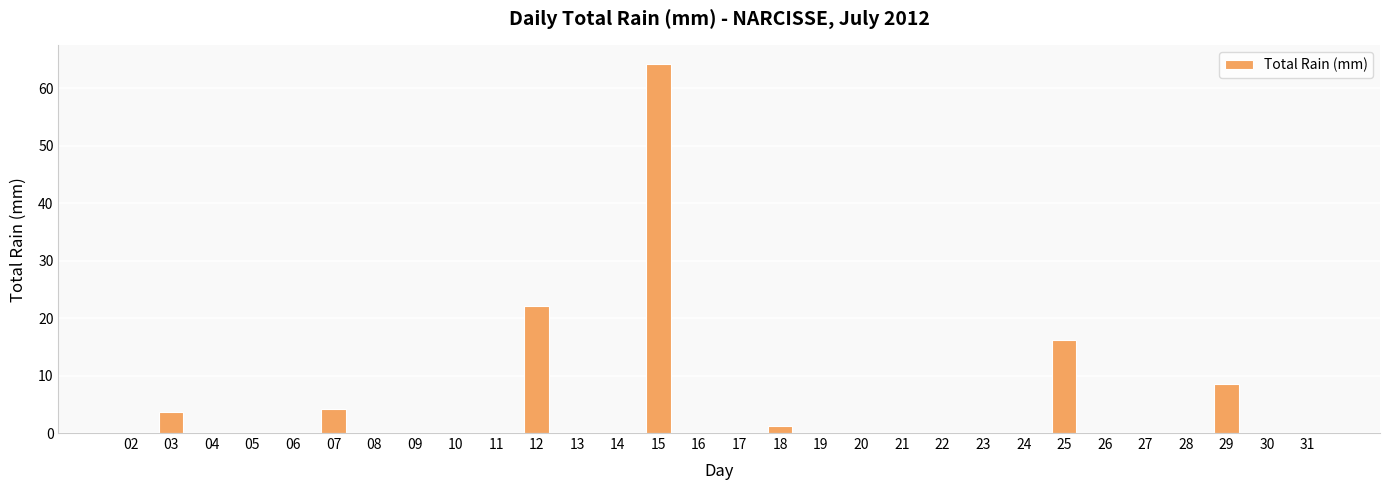

What is the difference between the values at 12 and 20?

22.1